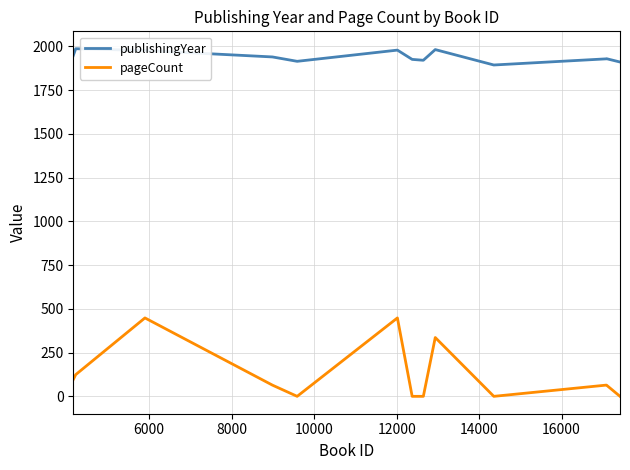

List the series in order of their overall mean, highest first.

publishingYear, pageCount